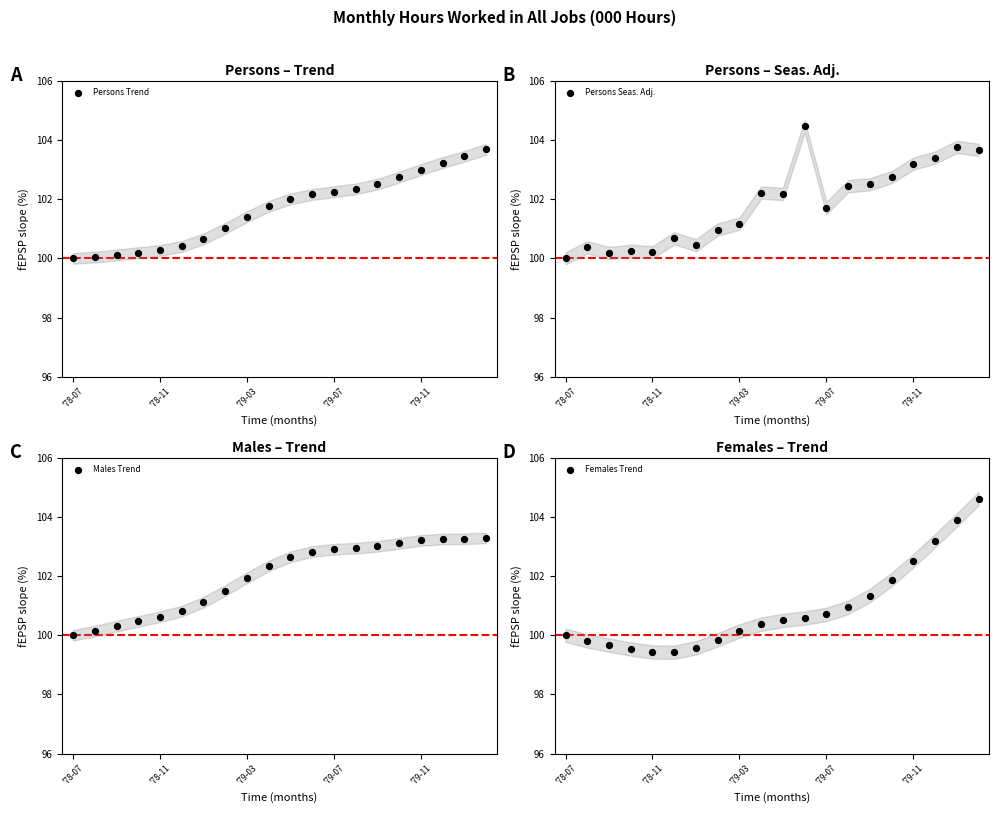

At how many categories does at least one series exceed 102?

11